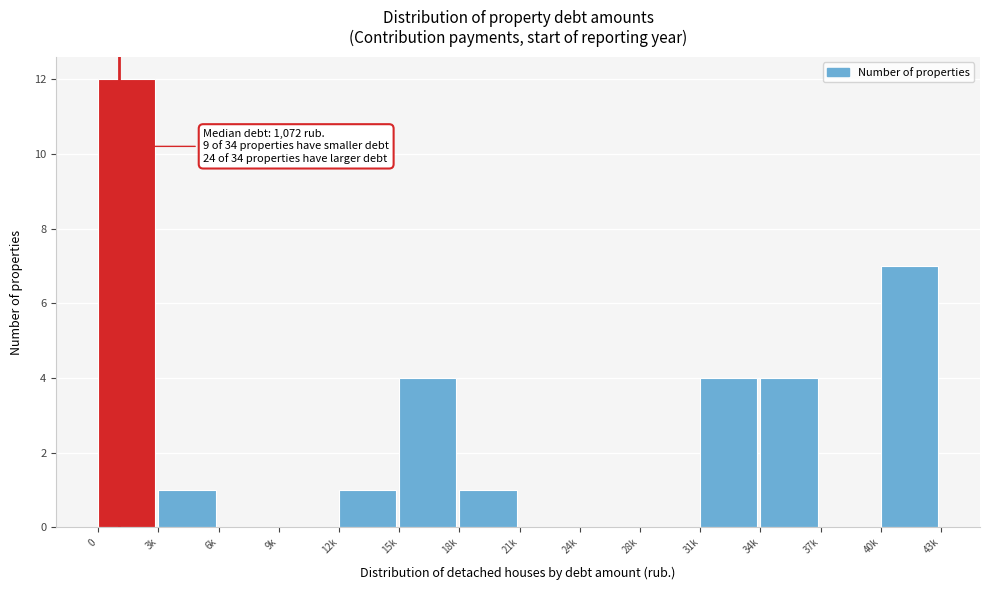

Reading right to left, transcribe all the data shown in this chart.

40k=7	37k=0	34k=4	31k=4	28k=0	24k=0	21k=0	18k=1	15k=4	12k=1	9k=0	6k=0	3k=1	0=12